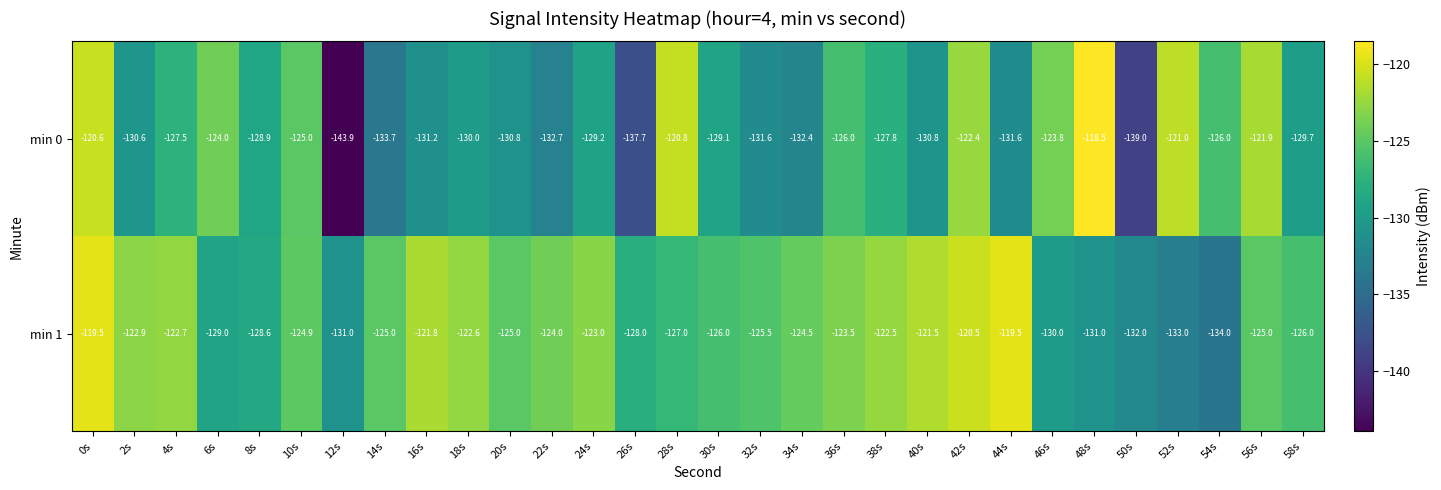

At which category is the sum across all series the highest?

0s